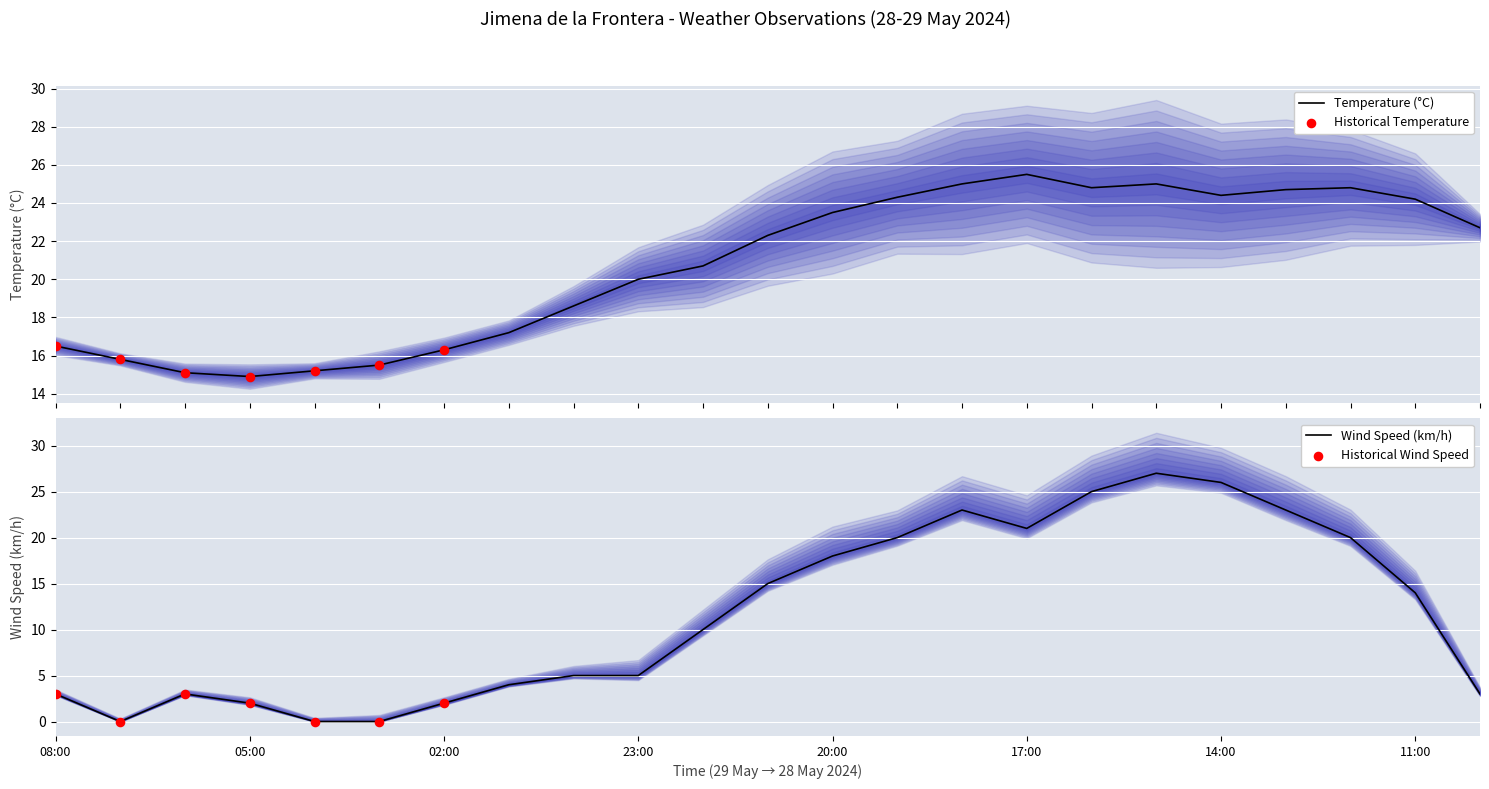

Which series reaches the maximum Y coordinate?

Wind Speed (km/h)